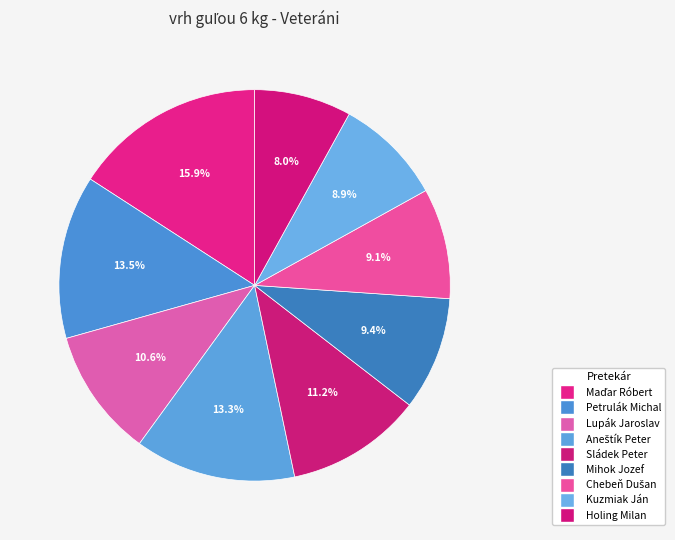

To the nearest percent, what is the difference between the largest and smallest slice percentages?

8%